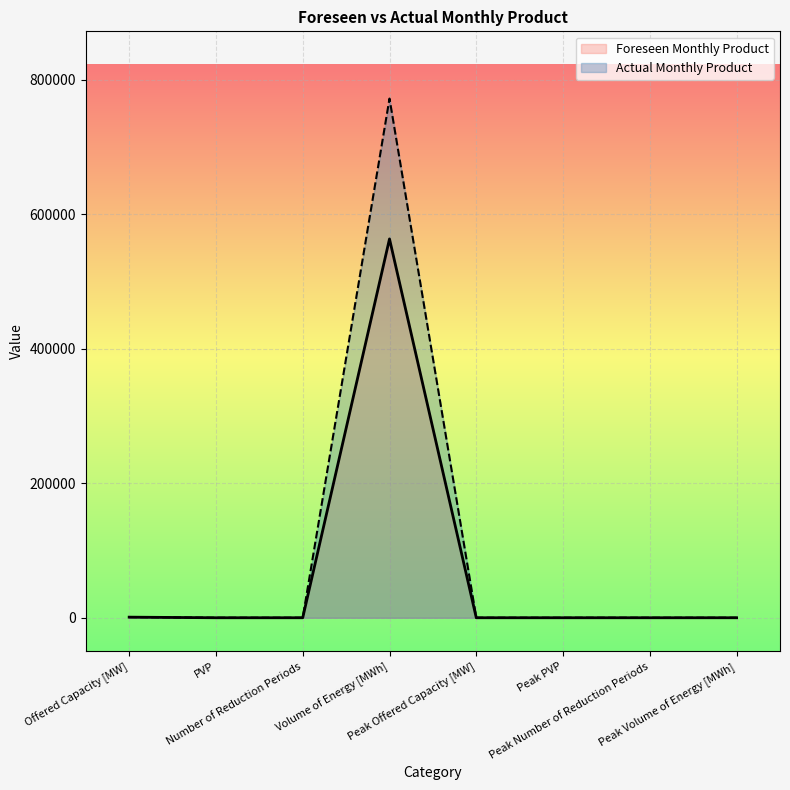

The value of Foreseen Monthly Product at Number of Reduction Periods is 1.0. True or false?

True